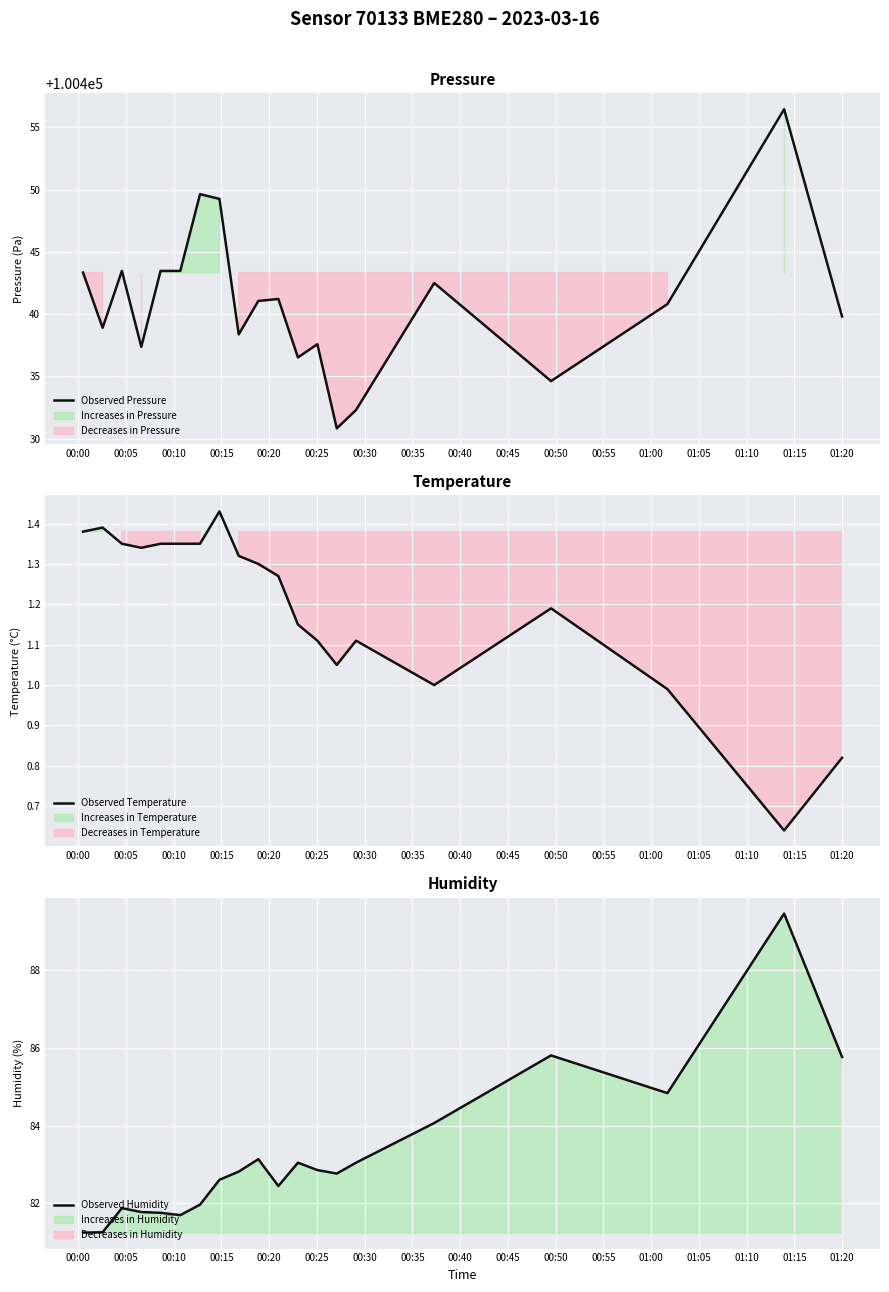

True or false: Observed Temperature and Observed Humidity intersect in this chart.

False